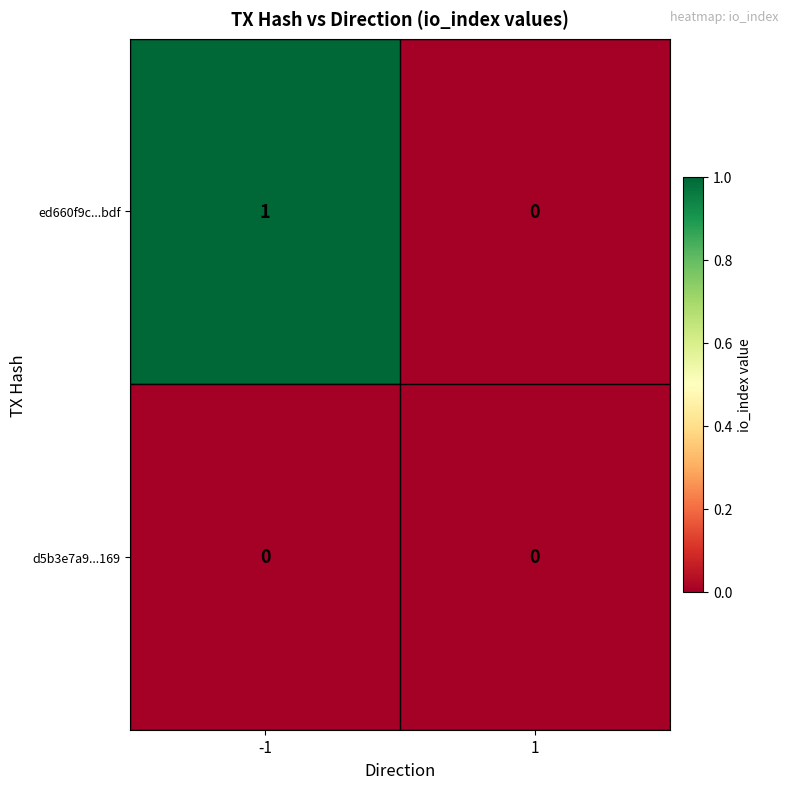

List the series in order of their overall mean, highest first.

ed660f9c...bdf, d5b3e7a9...169